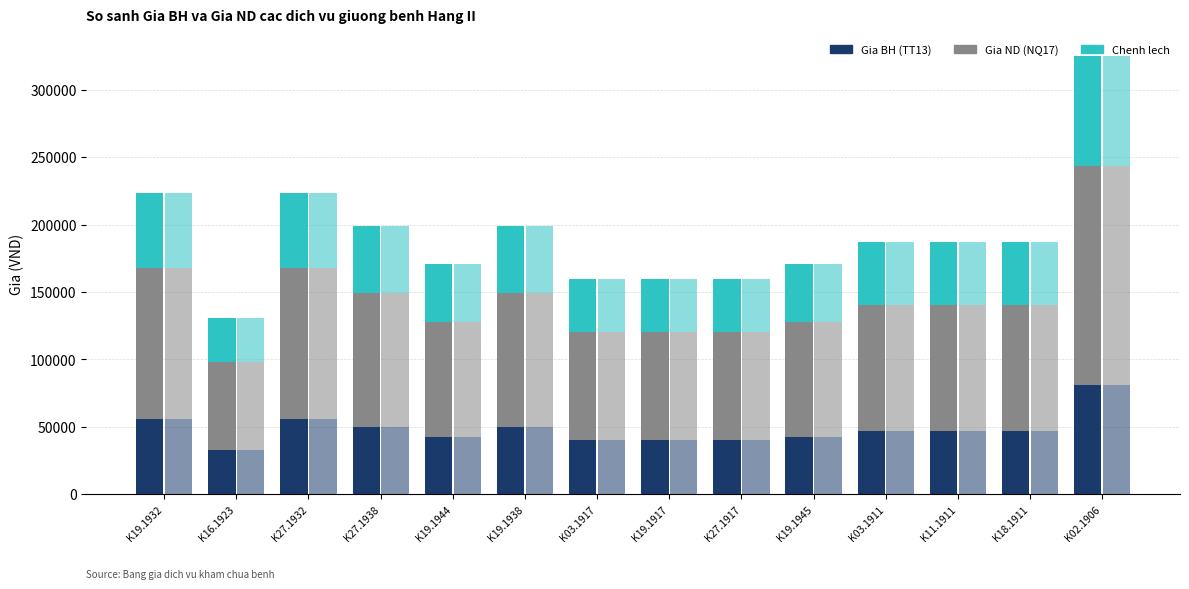

Is it true that Gia ND - Phan 2 equals 93550 at K03.1911?

True